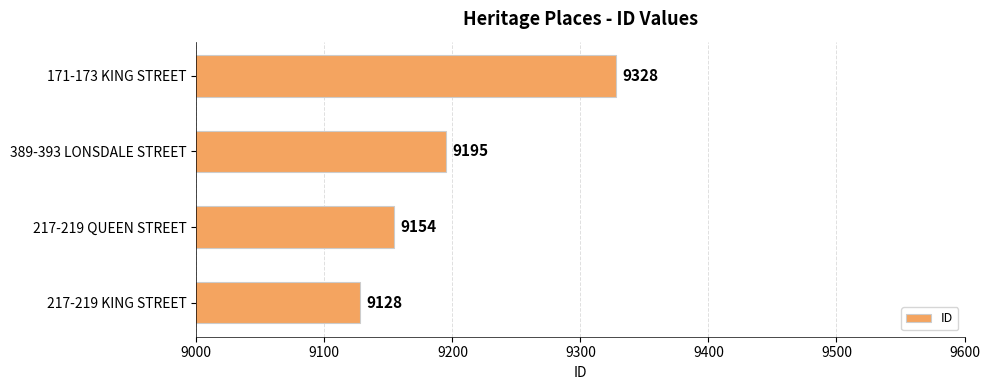

At which label is the value closest to 9228?

389-393 LONSDALE STREET